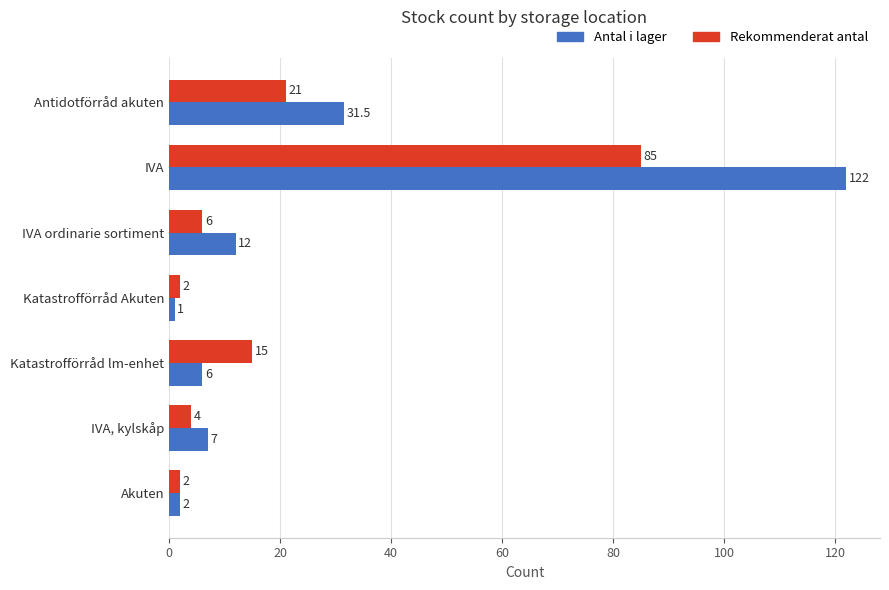

Rank the series at IVA from lowest to highest value.

Rekommenderat antal, Antal i lager